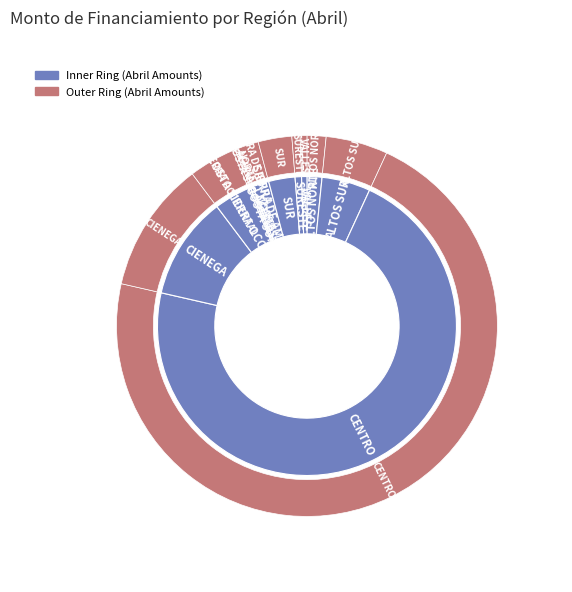

Between SURESTE and SUR, which is larger?

SUR